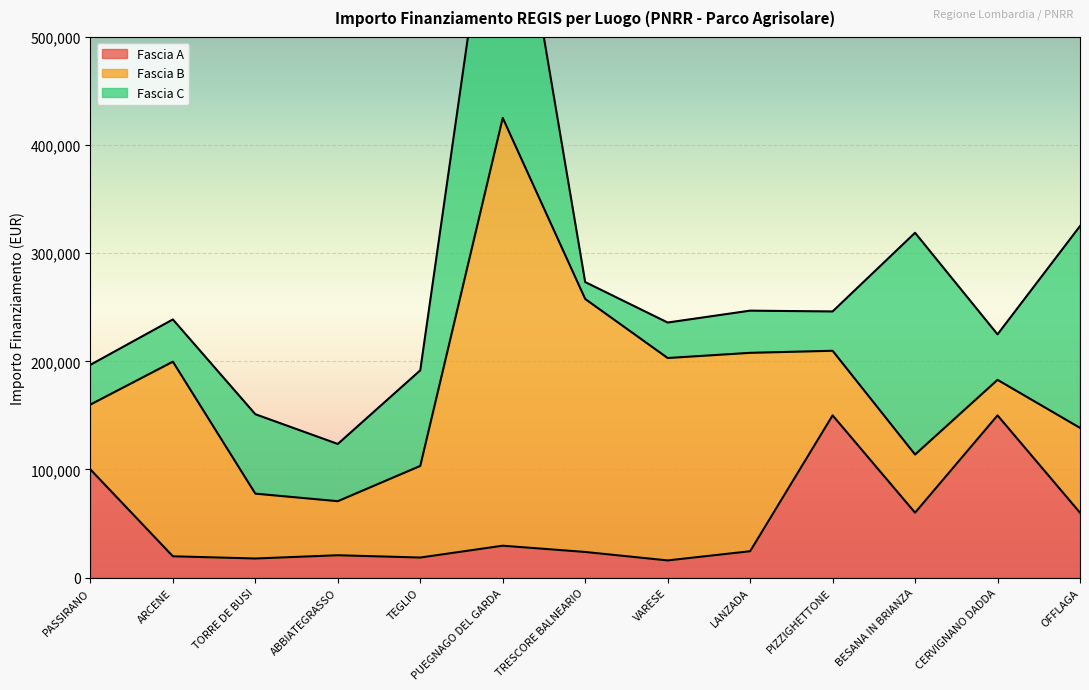

What position from the right is ARCENE?

12